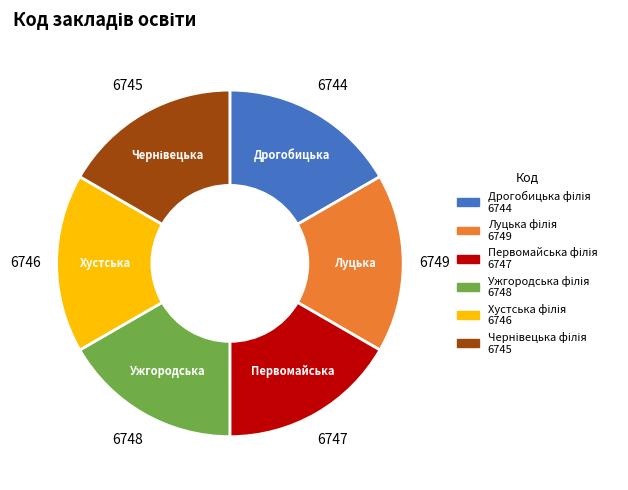

Does any single category account for the majority?

No